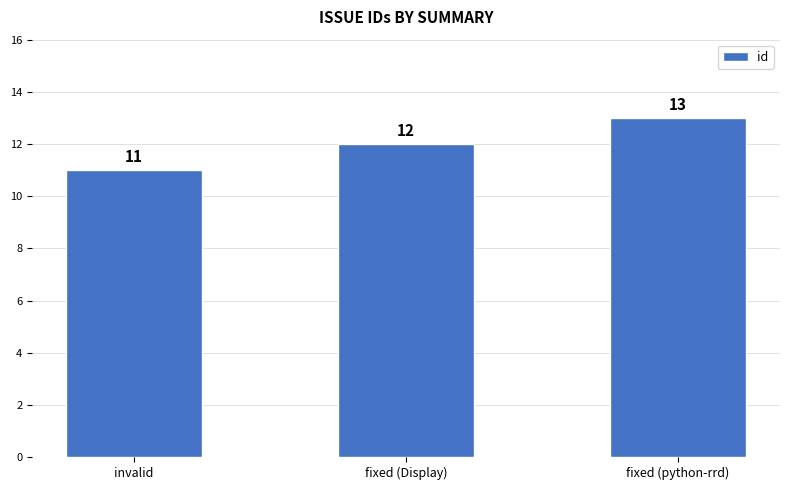

What is the label of the 1st bar from the right?

fixed (python-rrd)